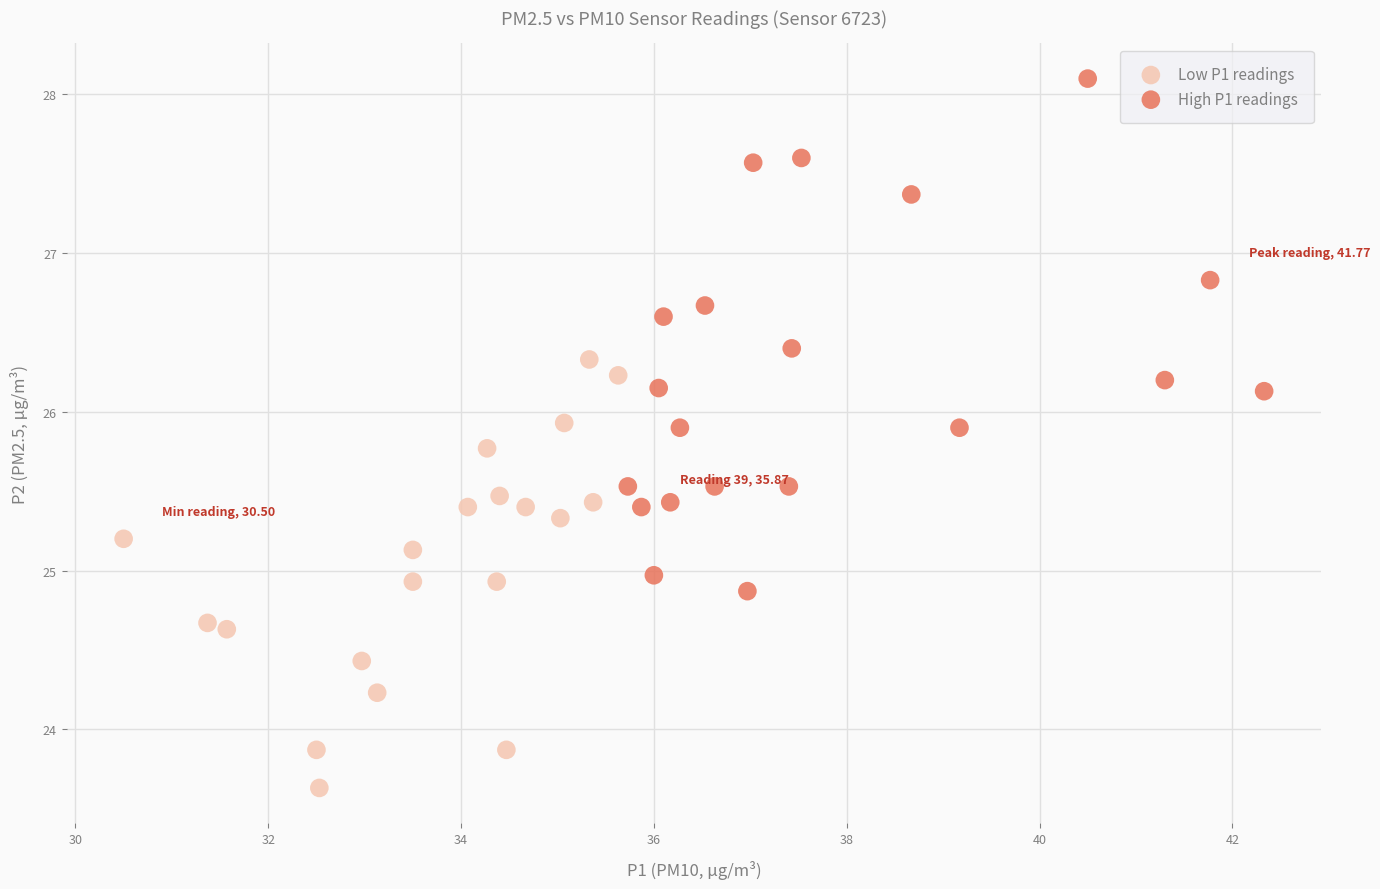

Which series contains the highest Y value?

High P1 readings